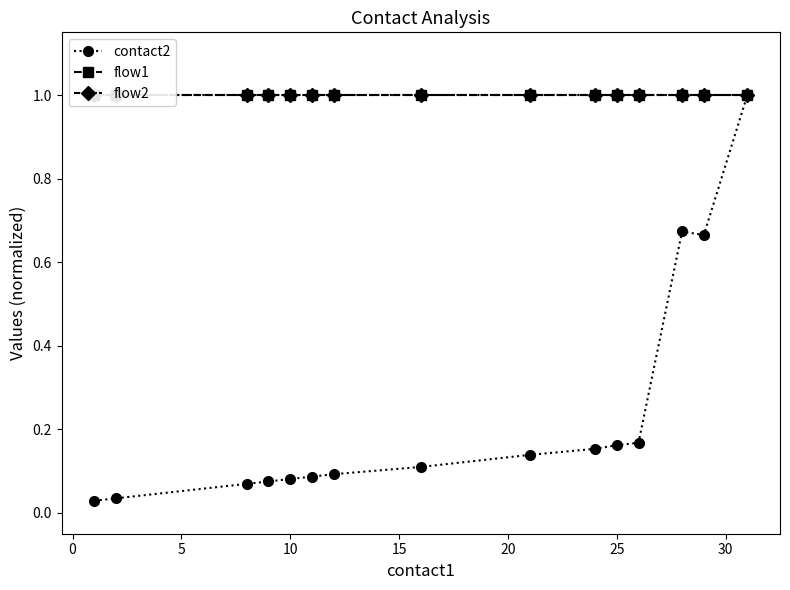

What are all the series names shown in the legend?

contact2, flow1, flow2